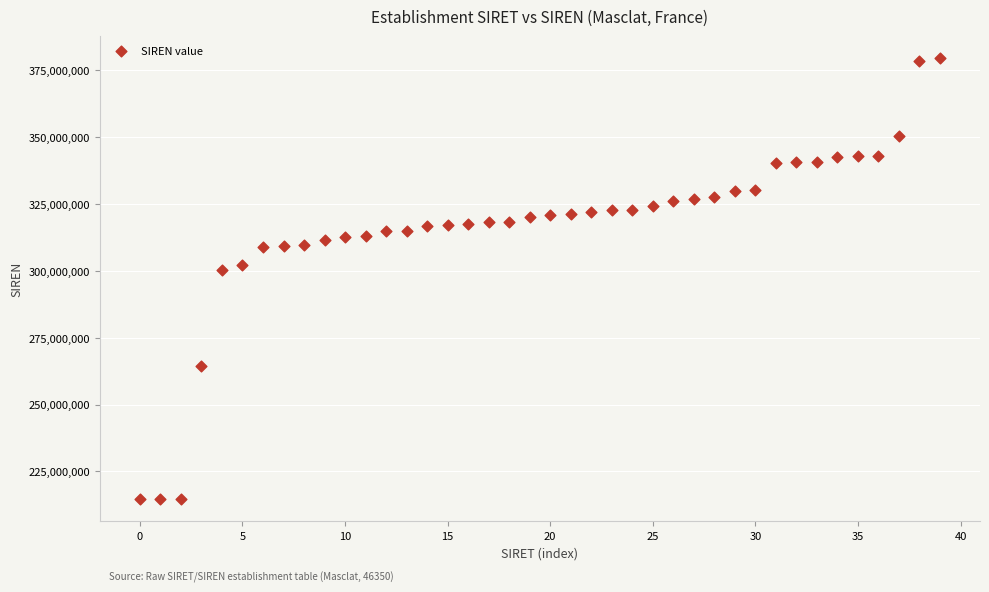

What is the range of Y values (max minus min)?

164947820